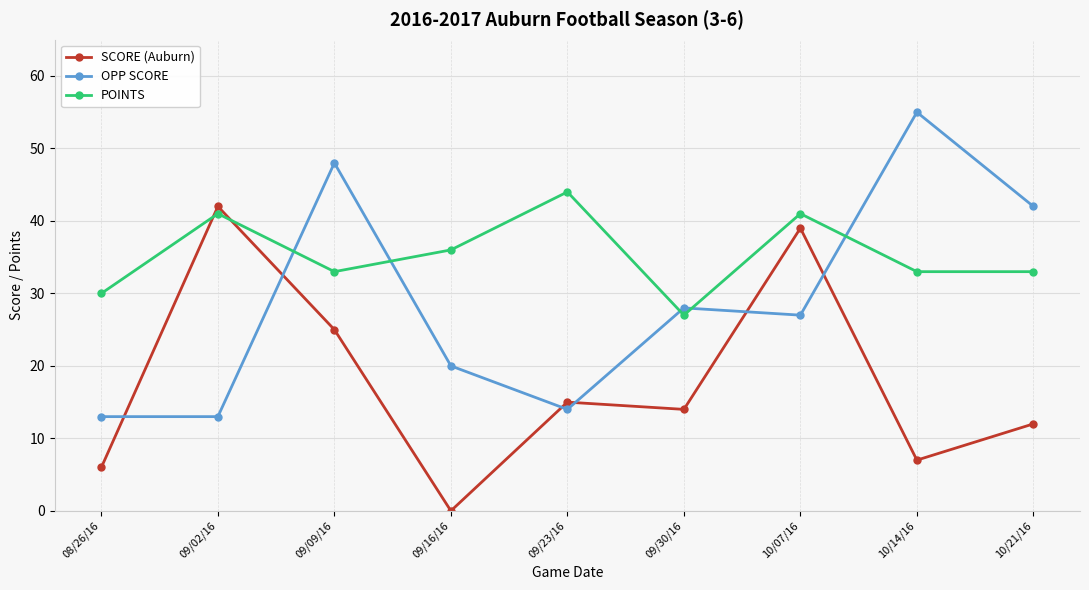

Between which two adjacent categories do SCORE (Auburn) and OPP SCORE first intersect?

08/26/16 and 09/02/16